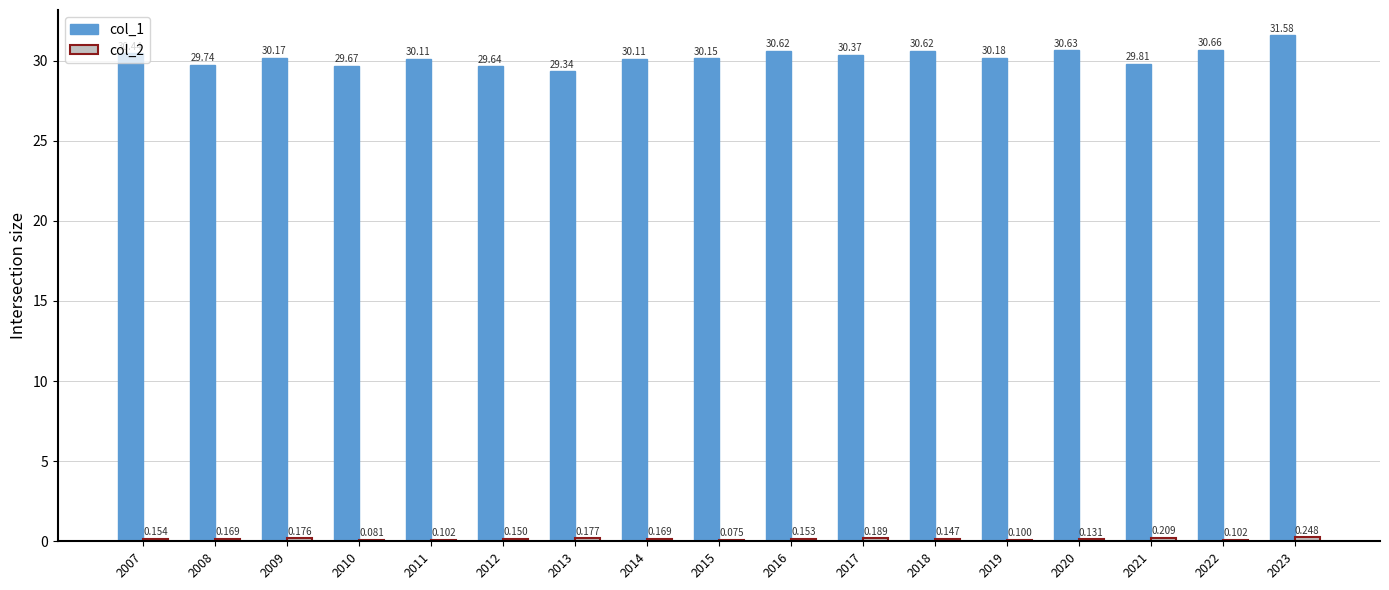

Is it true that col_1 equals 47.5 at 2021?

False